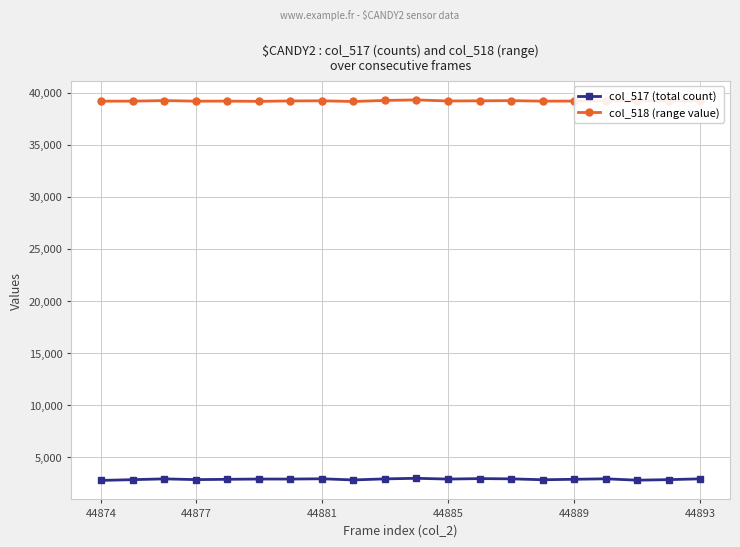

List the series in order of their peak value, lowest first.

col_517 (total count), col_518 (range value)